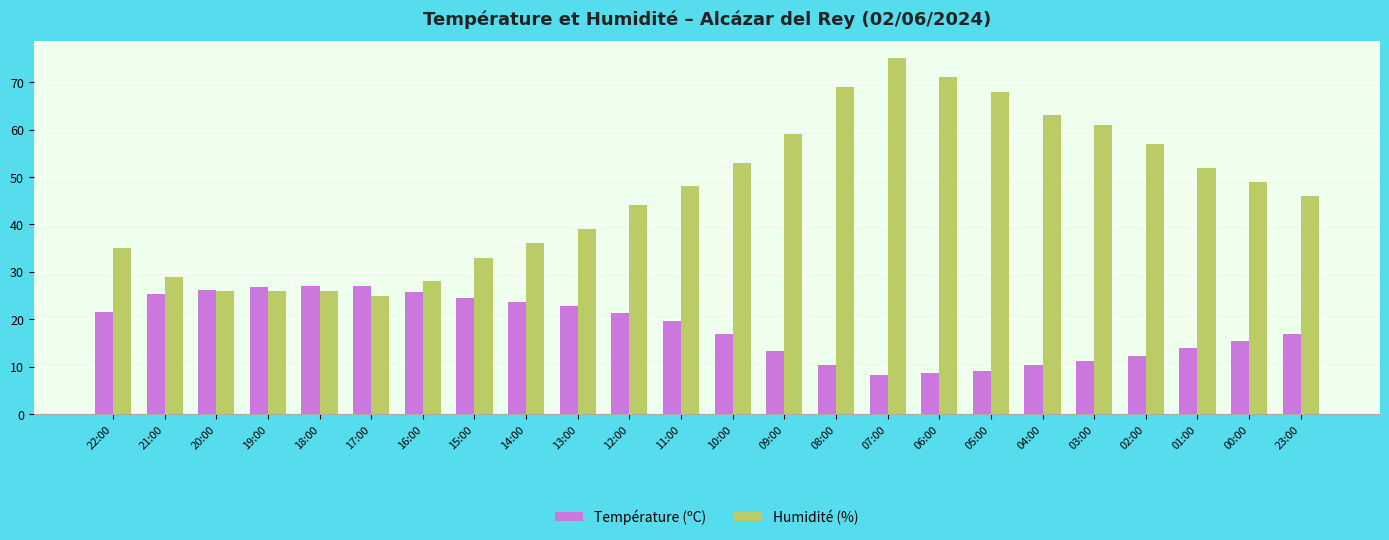

What is the greatest value displayed?

75.0